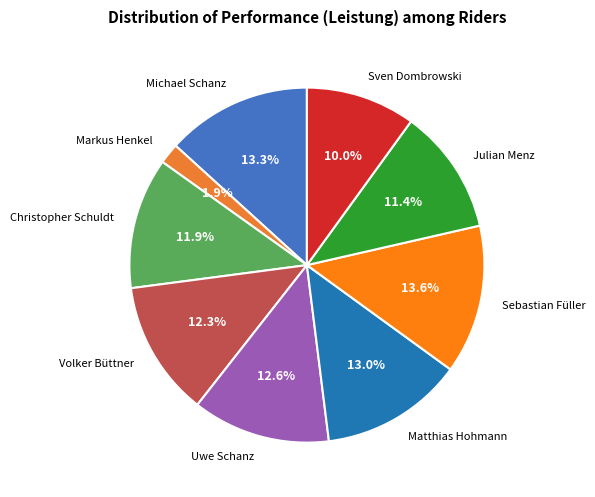

To the nearest percent, what is the average slice percentage?

11%